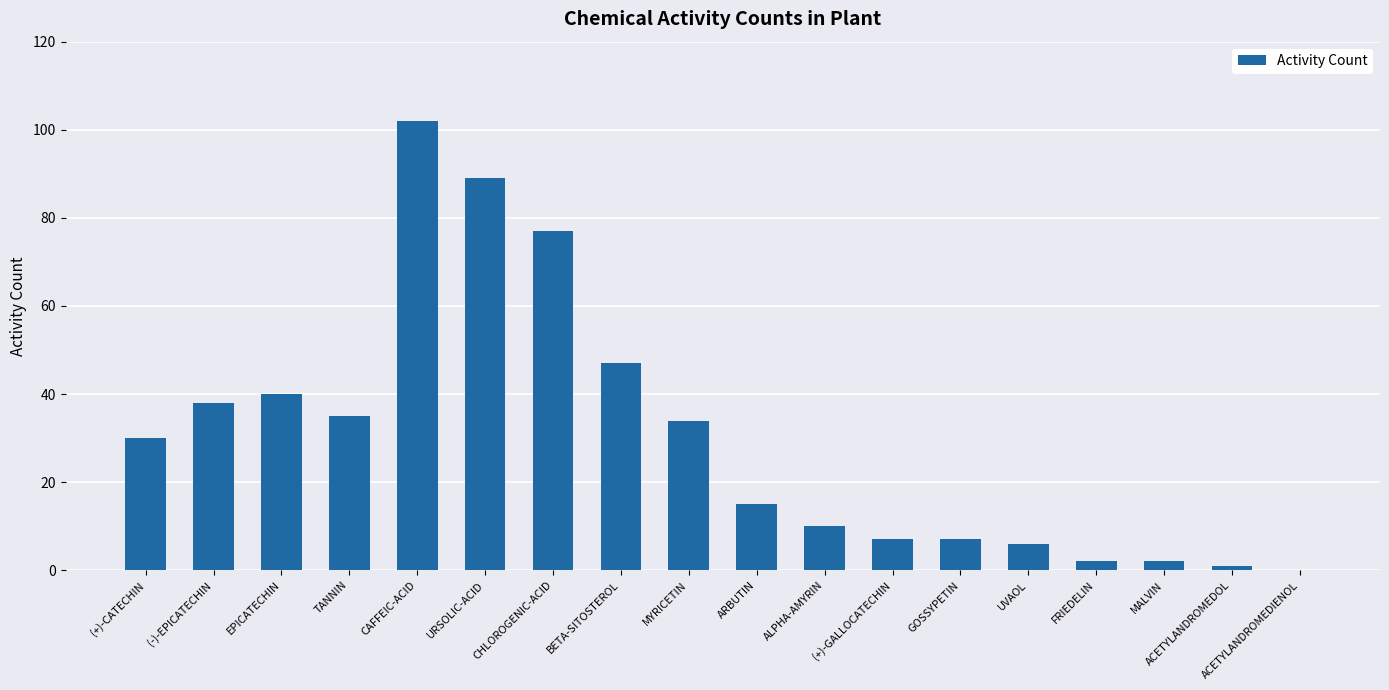

How many data points does each series have?

18